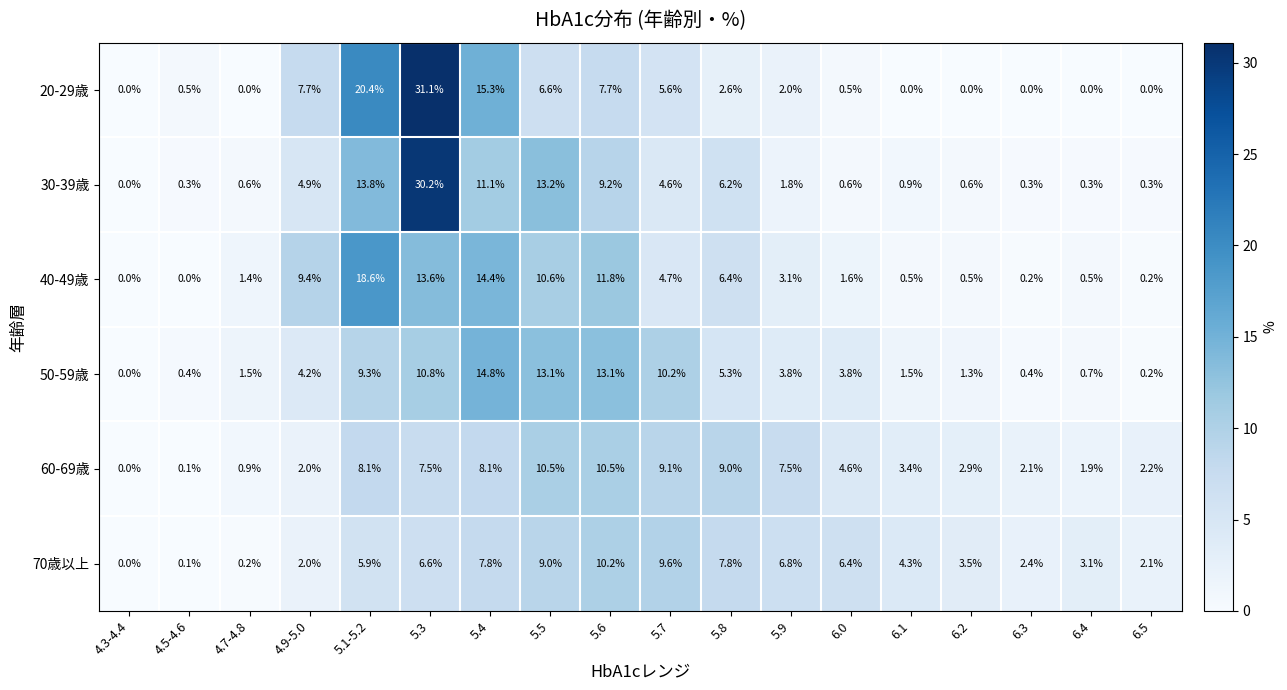

How many values in the 30-39歳 series exceed 1?

9